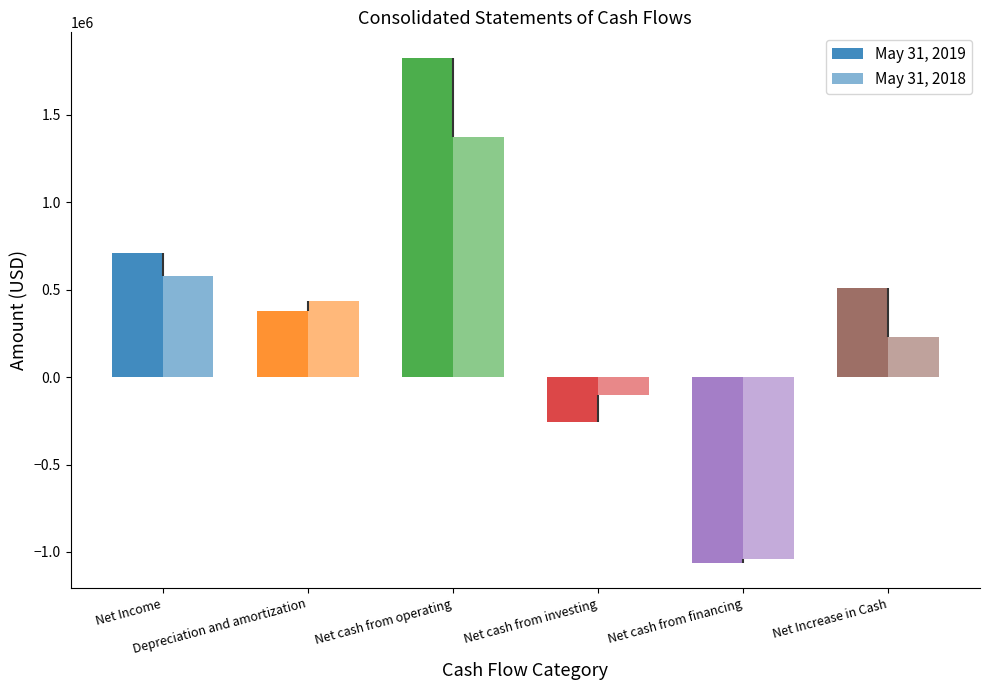

What is the maximum value shown in the chart?

1828109